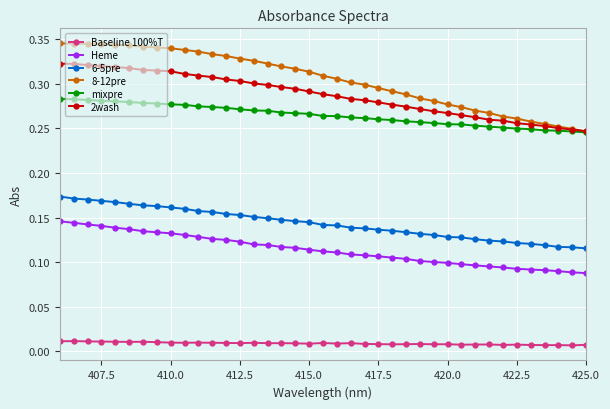

Which series has the largest total across all categories?

8-12pre